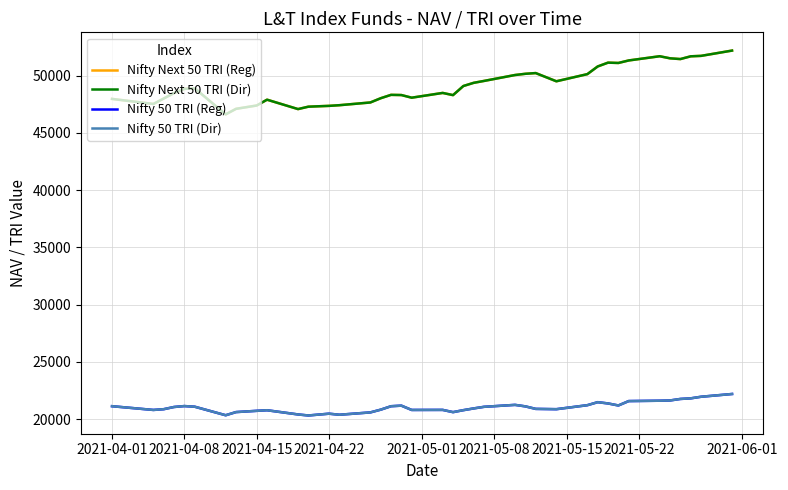

Is this an area chart (filled region under the line)?

No